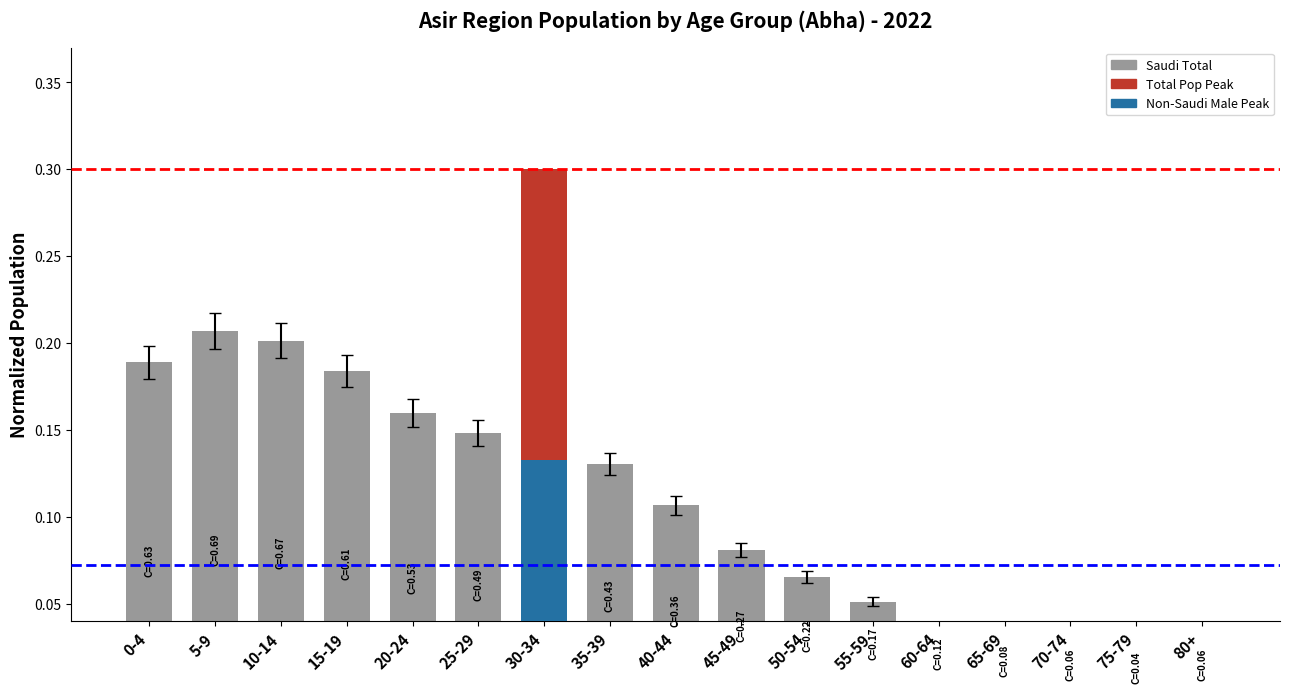

Reading left to right, what are all the values shown in this chart?

0.2	0.2	0.2	0.2	0.2	0.1	0.1	0.1	0.1	0.1	0.1	0.1	0.0	0.0	0.0	0.0	0.0